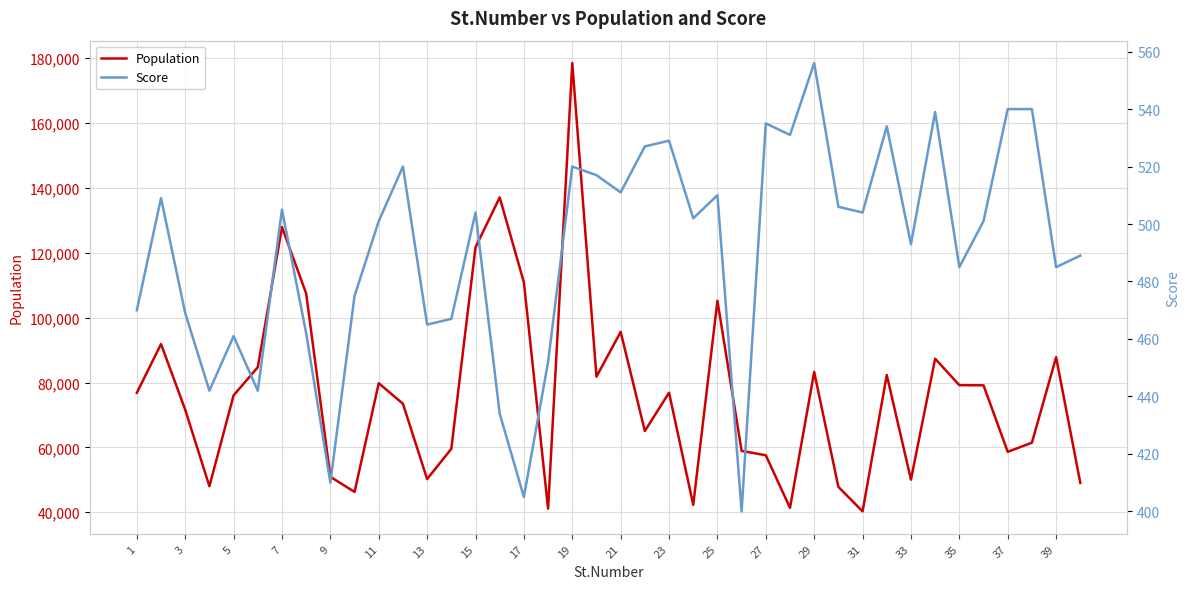

Reading left to right, extract all data points from this chart.

Population: 76802	91869	71615	47991	76034	84711	127942	107446	50923	46255	79792	73447	50211	59554	121715	137090	110867	41082	178523	81796	95618	65037	76859	42264	105204	58895	57560	41334	83268	47810	40246	82310	50044	87345	79181	79127	58619	61444	87799	49015
Score: 470	509	469	442	461	442	505	462	410	475	501	520	465	467	504	434	405	452	520	517	511	527	529	502	510	400	535	531	556	506	504	534	493	539	485	501	540	540	485	489